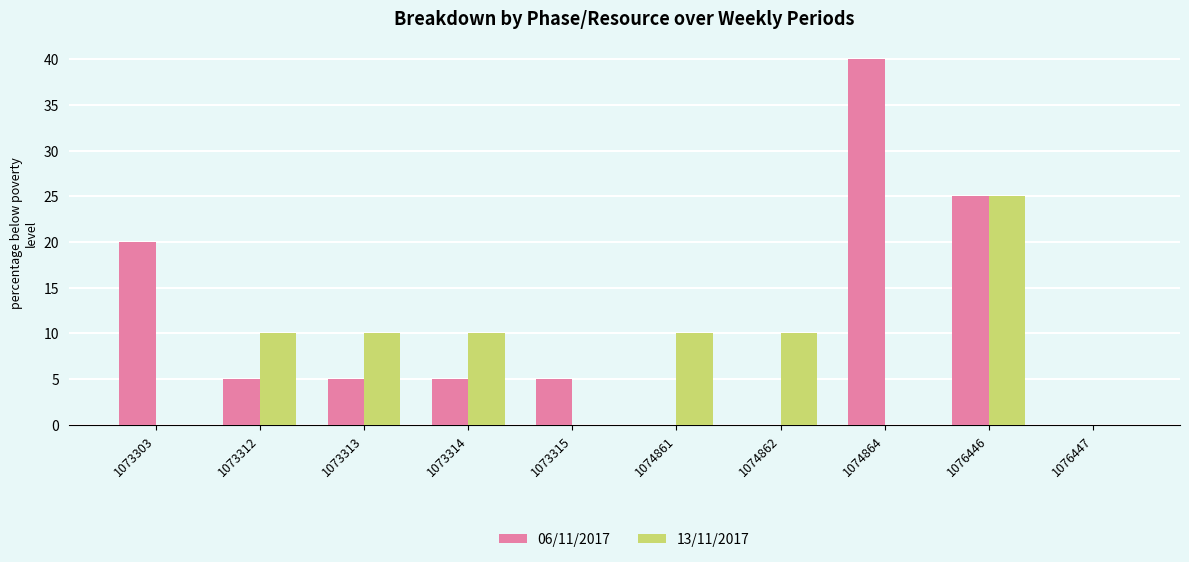

Are the bars grouped side by side (vs. stacked)?

Yes